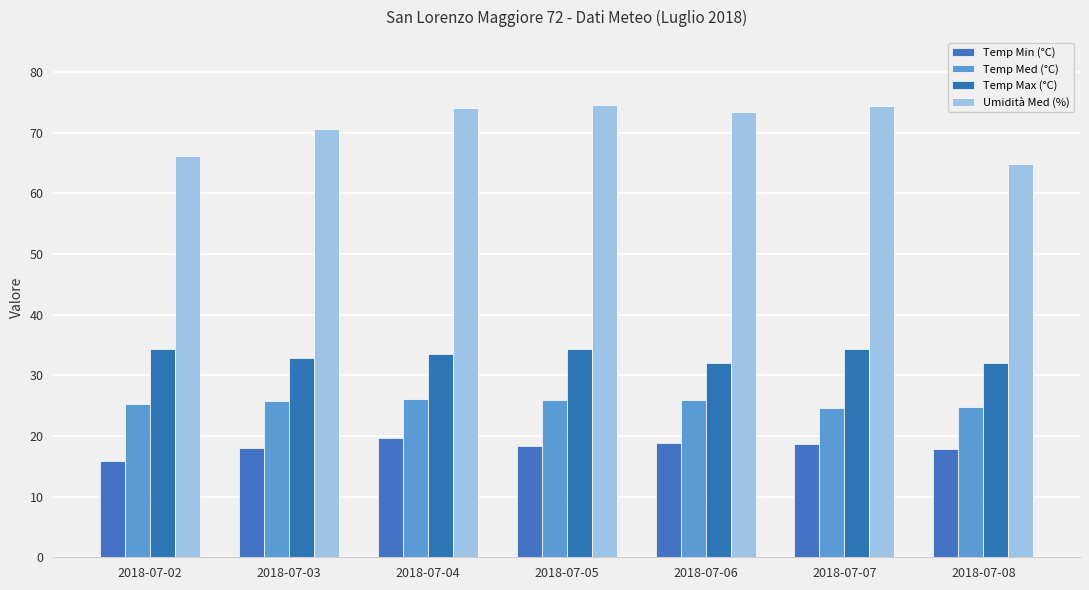

True or false: Temp Min (°C) has a value of 18.9 at 2018-07-06.

True